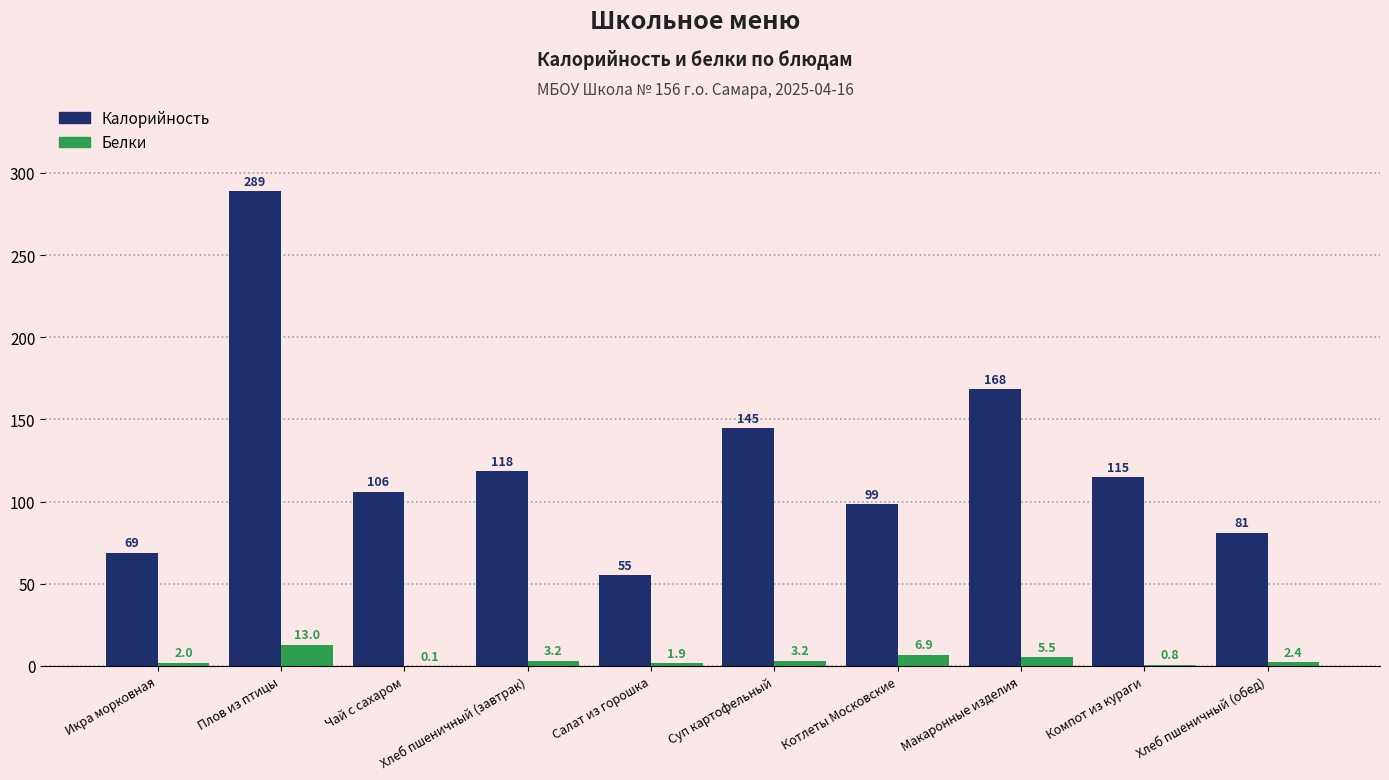

At which category is the sum across all series the highest?

Плов из птицы